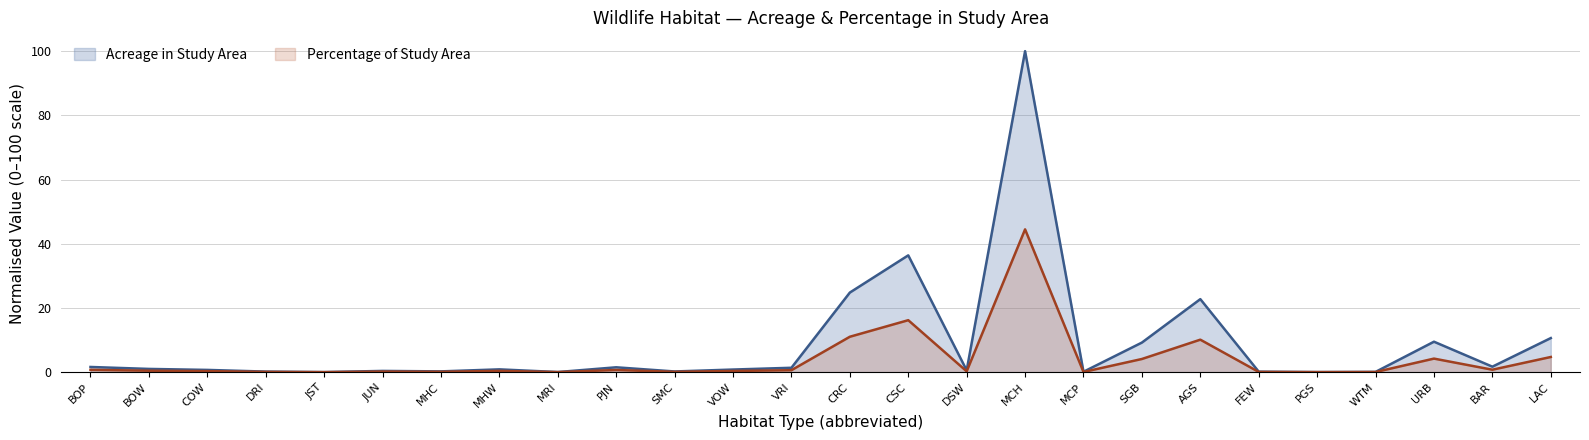

What is the label of the 1st point from the right?

LAC